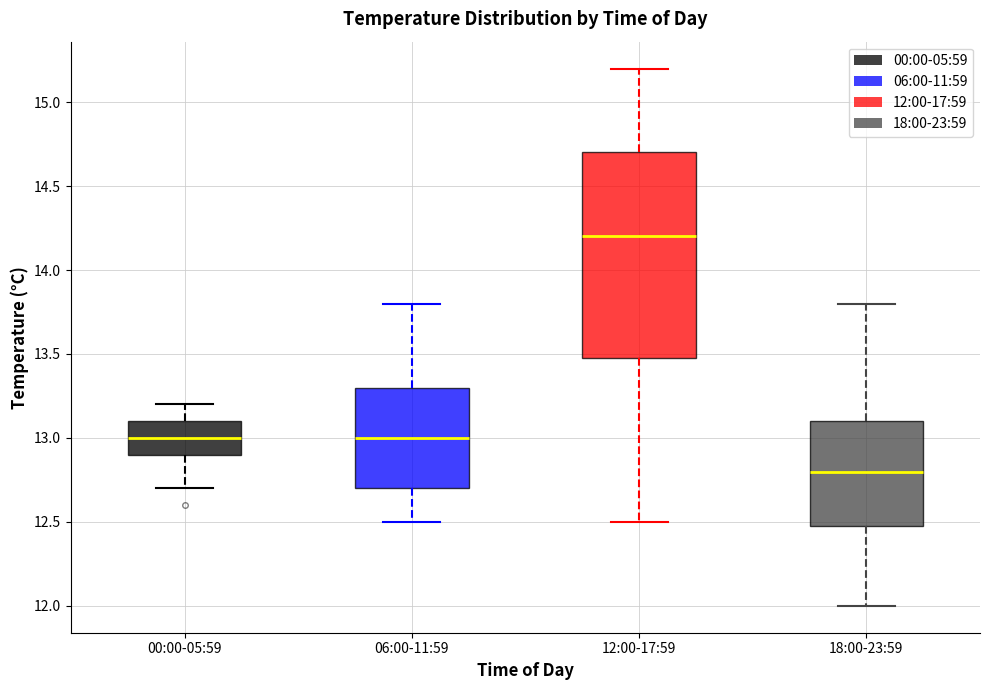

Where is the lower edge of the box for 18:00-23:59 on the y-axis? The values are not printed on the chart, so give them approximately, as read against the axis.

12.5